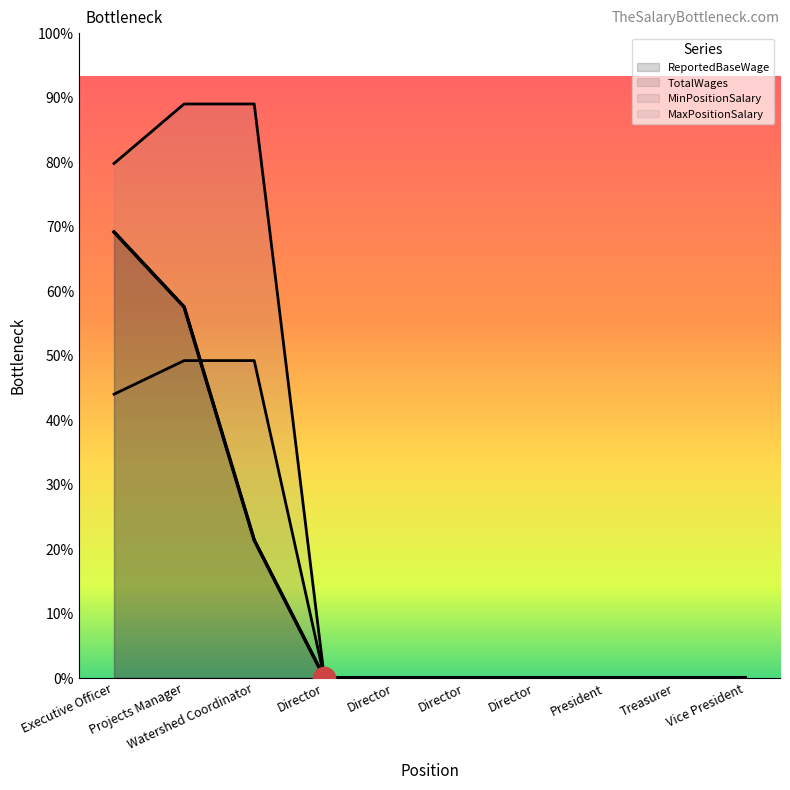

How many values in MaxPositionSalary are above zero?

3